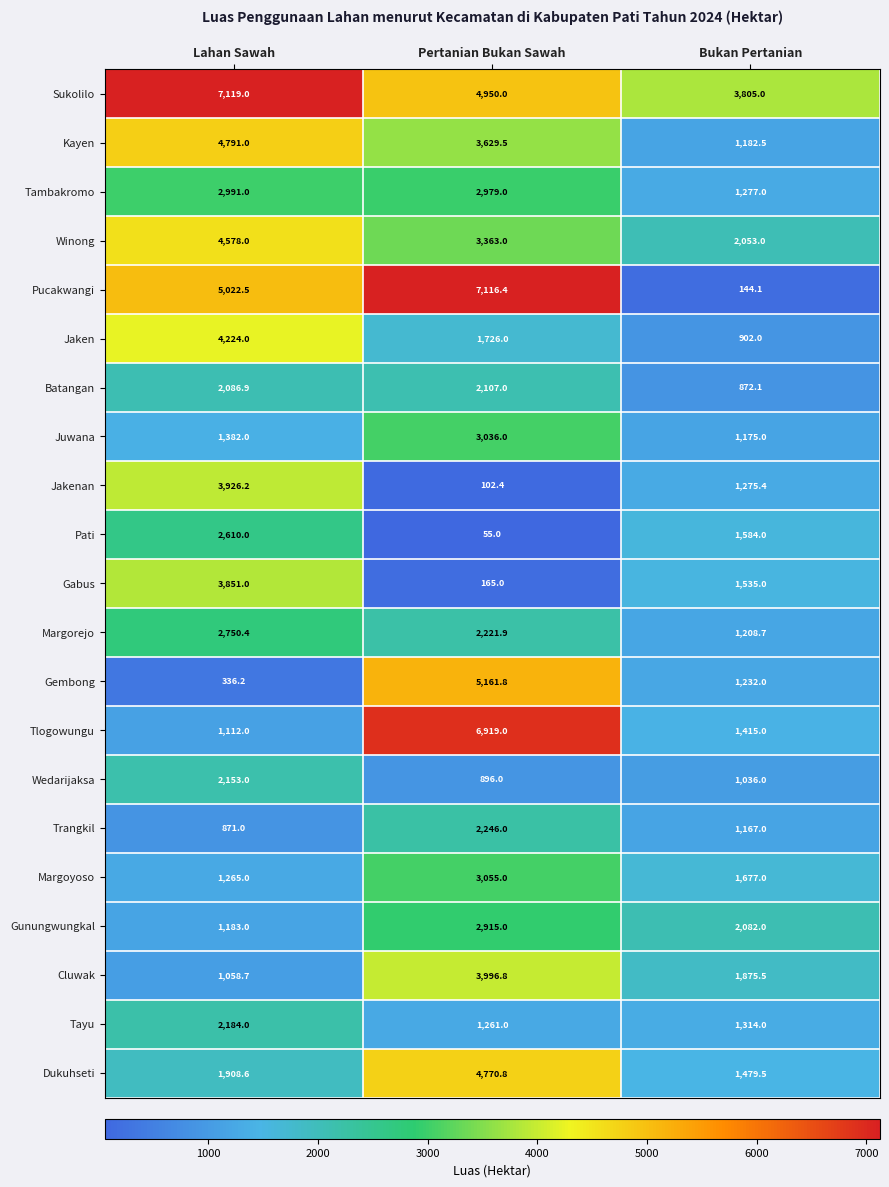

Which series has the largest total across all categories?

Sukolilo